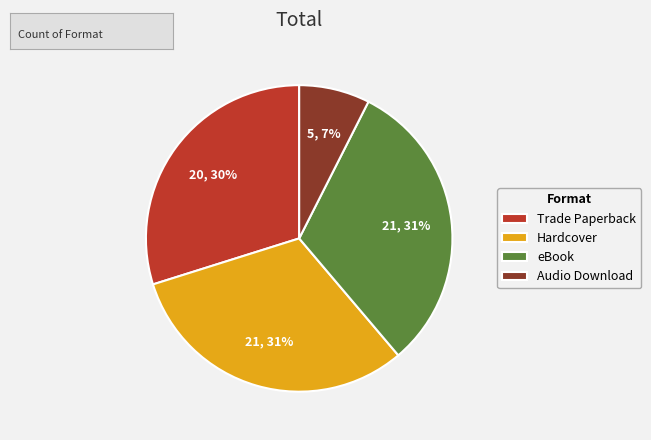

Count the number of slices in the pie.

4